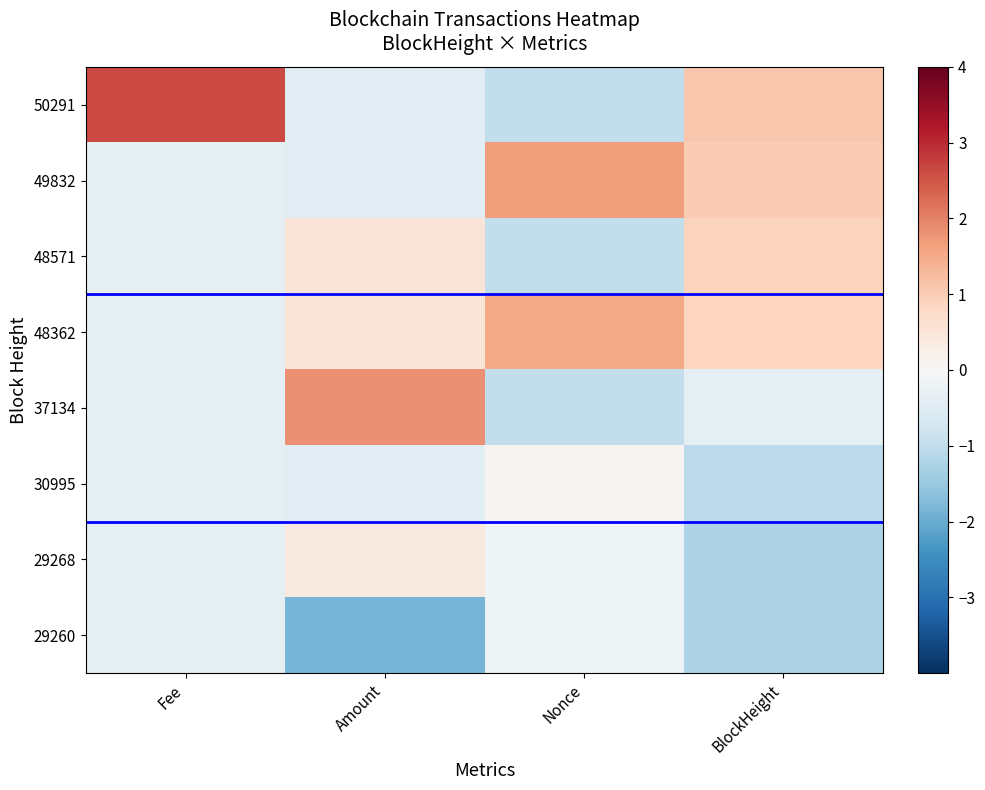

Between Amount and Nonce, which series saw the biggest shift?

37134